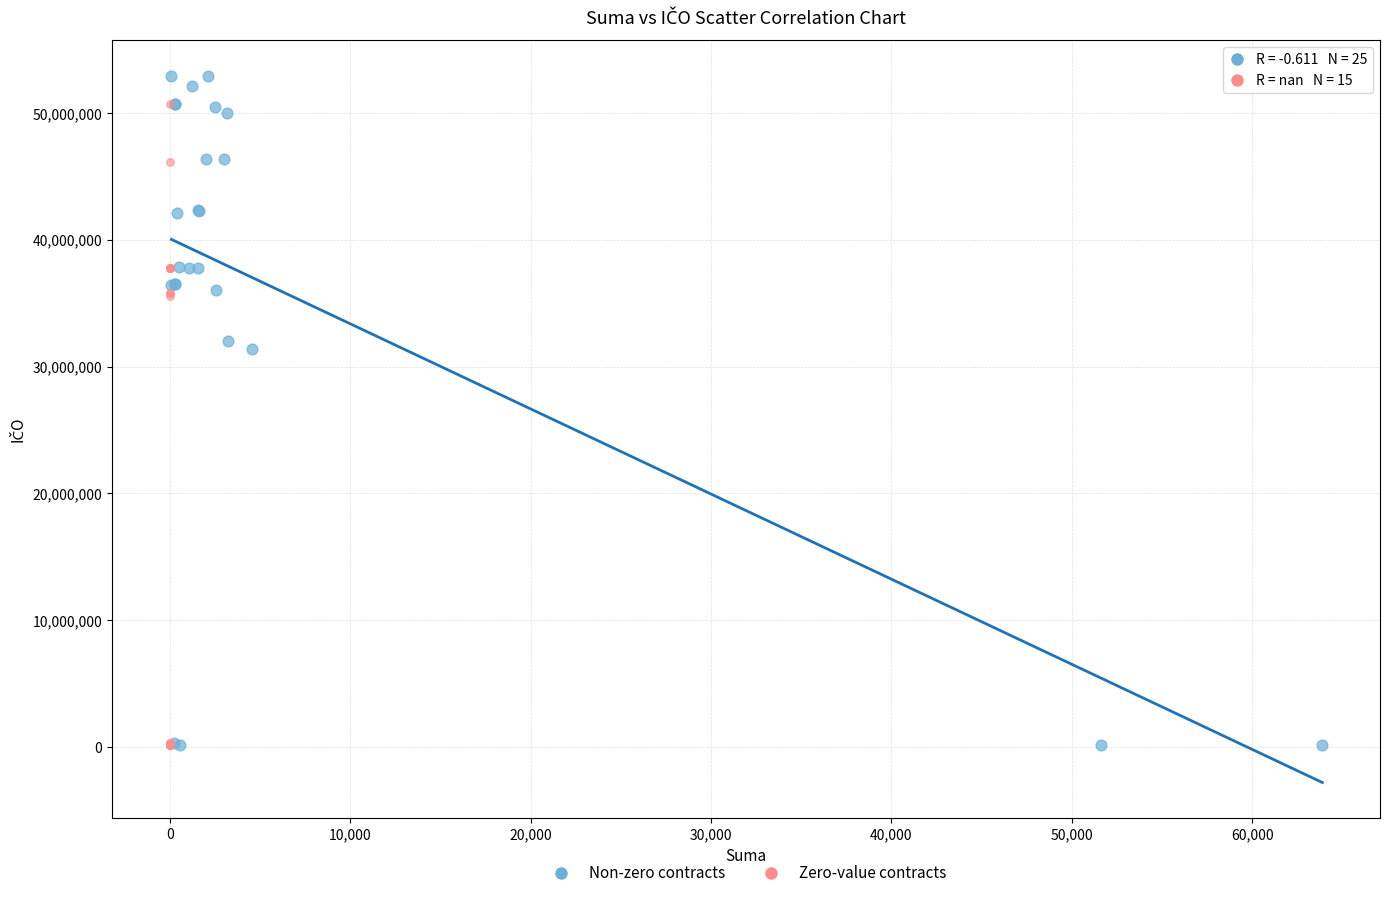

Which series has the widest spread of Y values?

Non-zero contracts